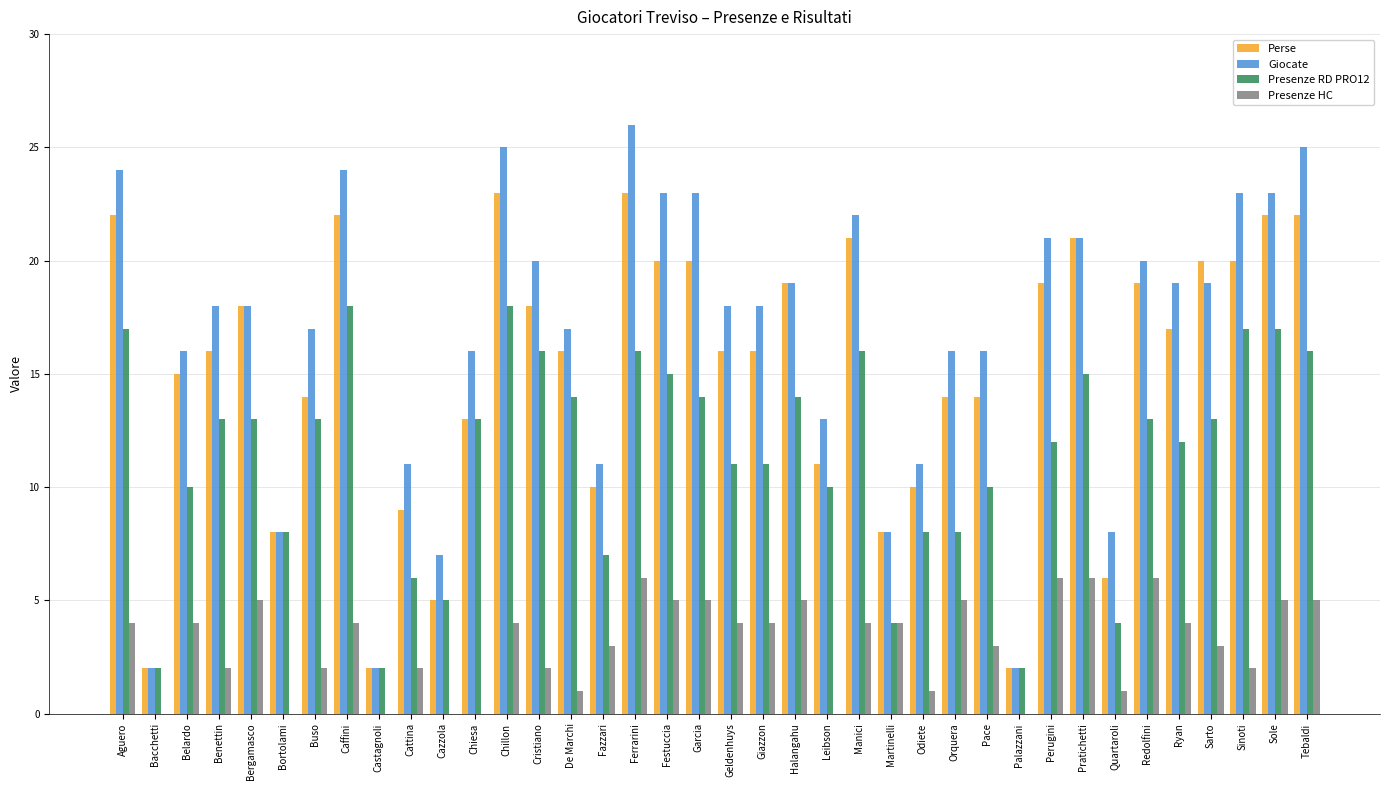

What are all the series names shown in the legend?

Perse, Giocate, Presenze RD PRO12, Presenze HC